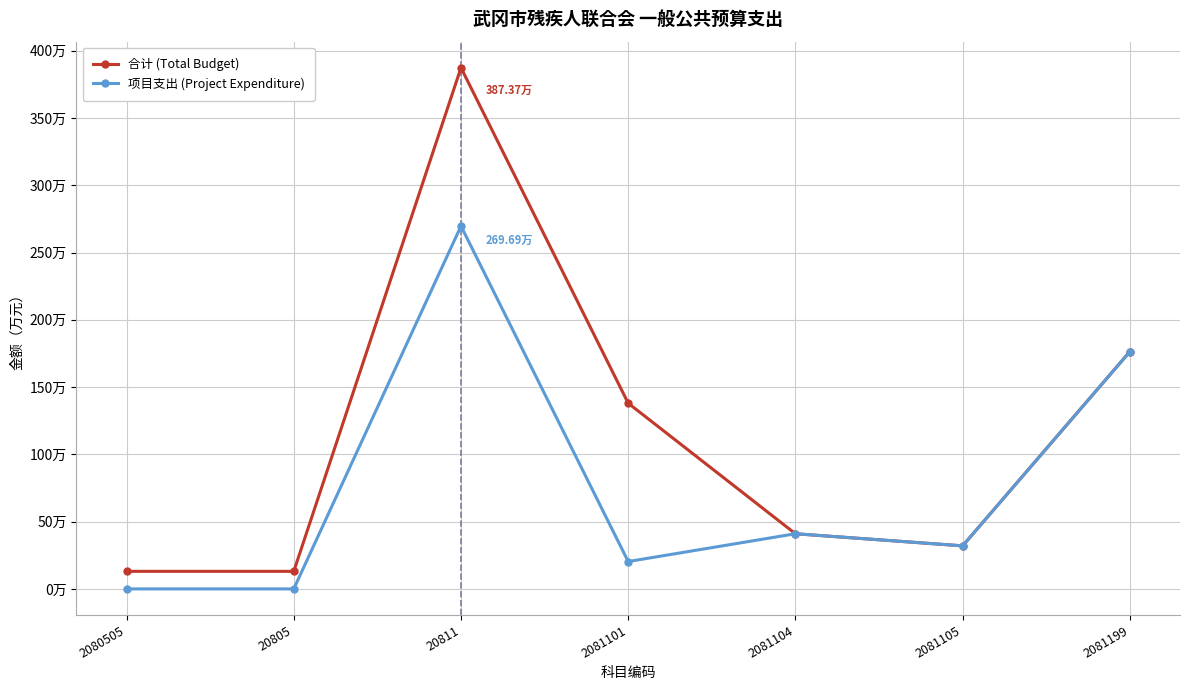

What are all the series names shown in the legend?

合计 (Total Budget), 项目支出 (Project Expenditure)